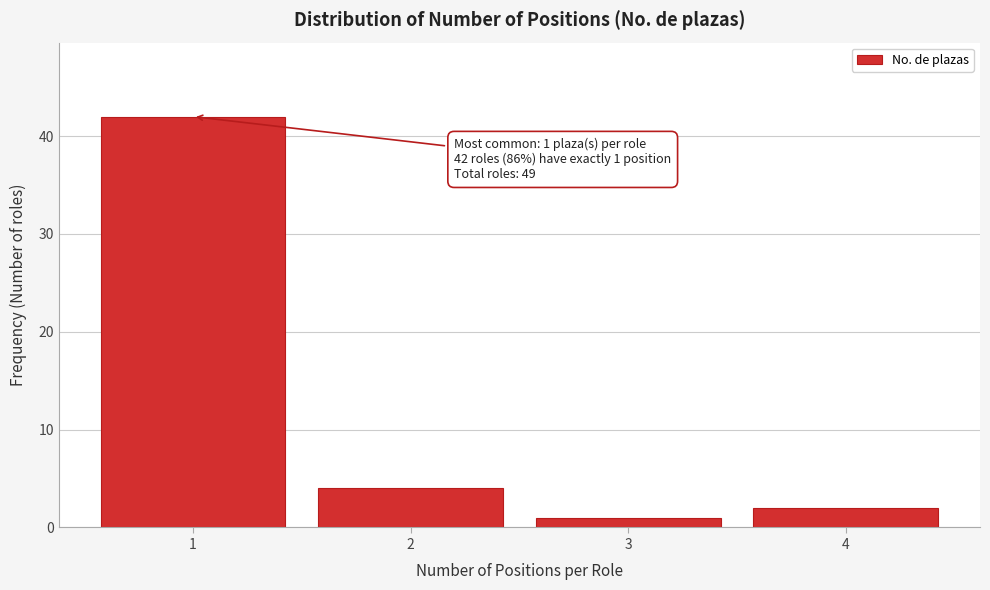

Reading left to right, what are all the values shown in this chart?

1=42	2=4	3=1	4=2